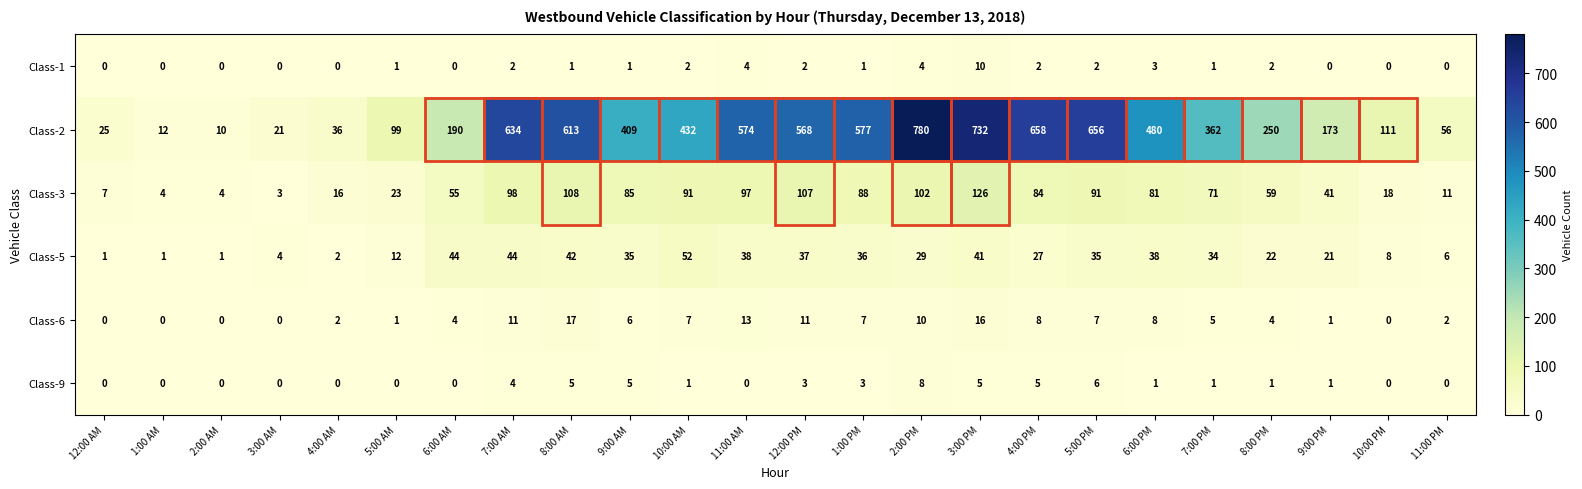

Between 1:00 AM and 2:00 AM, which series saw the biggest shift?

Class-2